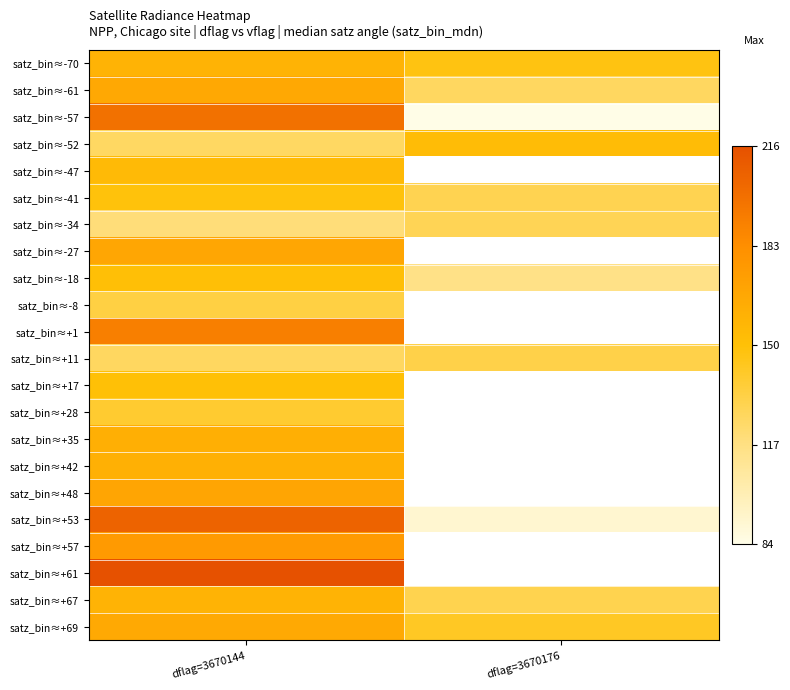

Which series changed the most between dflag=3670144 and dflag=3670176?

satz_bin≈-57